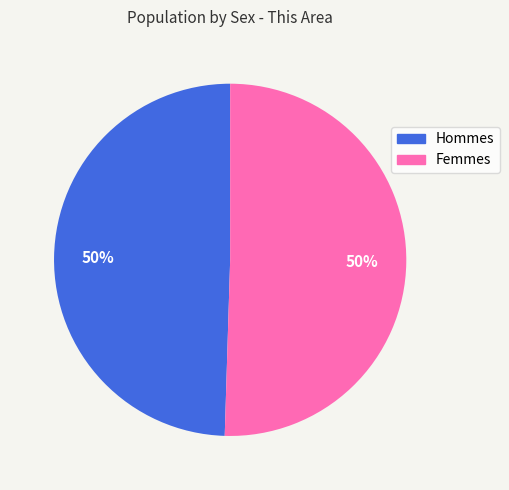

Count the number of slices in the pie.

2